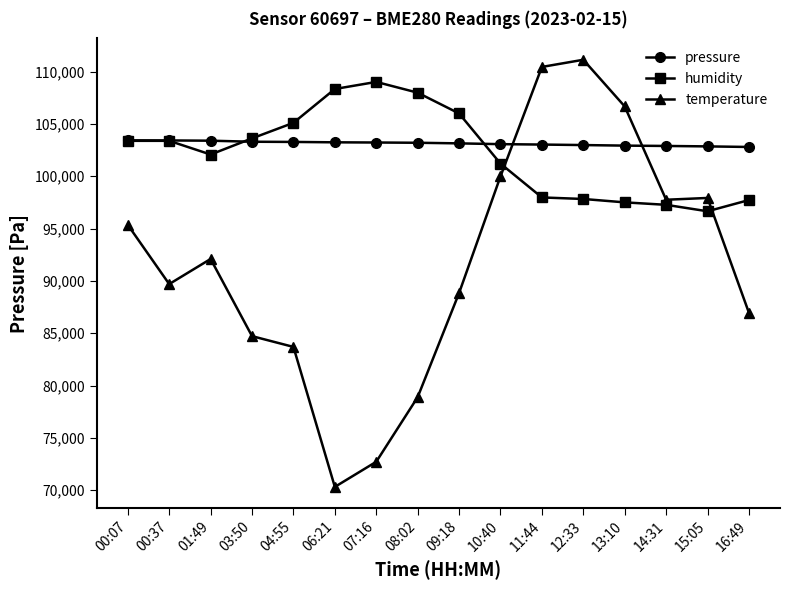

What is the difference between the maximum and minimum values in the pressure series?

634.2